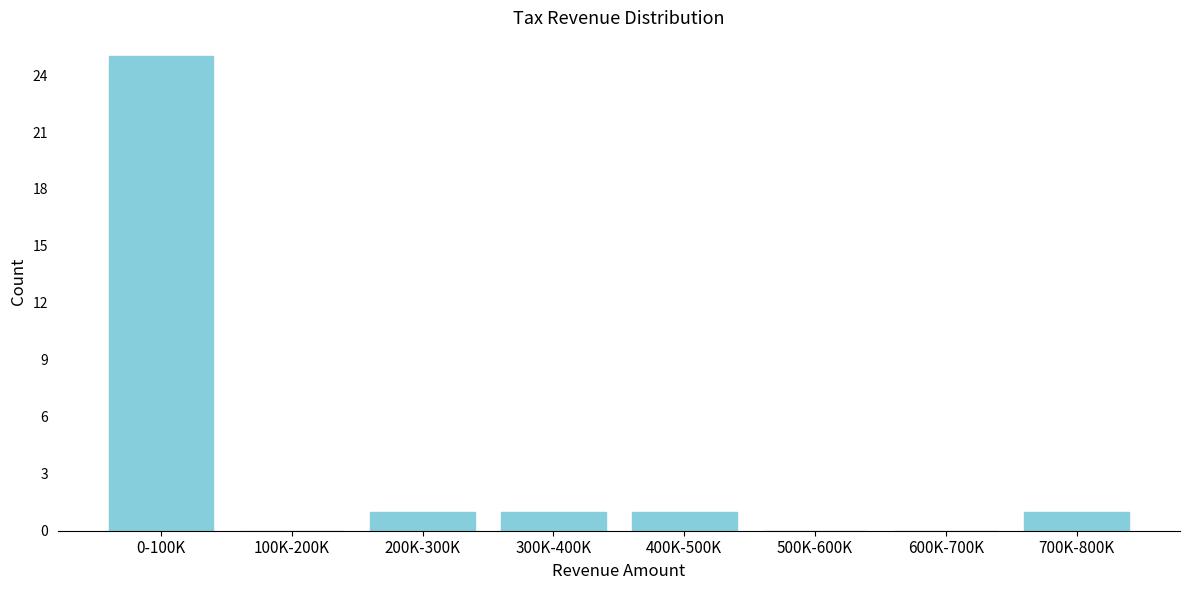

Reading left to right, what are all the values shown in this chart?

0-100K=25	100K-200K=0	200K-300K=1	300K-400K=1	400K-500K=1	500K-600K=0	600K-700K=0	700K-800K=1